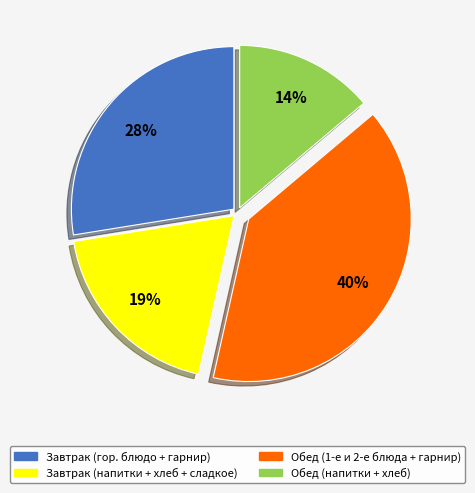

To the nearest percent, what portion does Обед (напитки + хлеб) represent?

14%